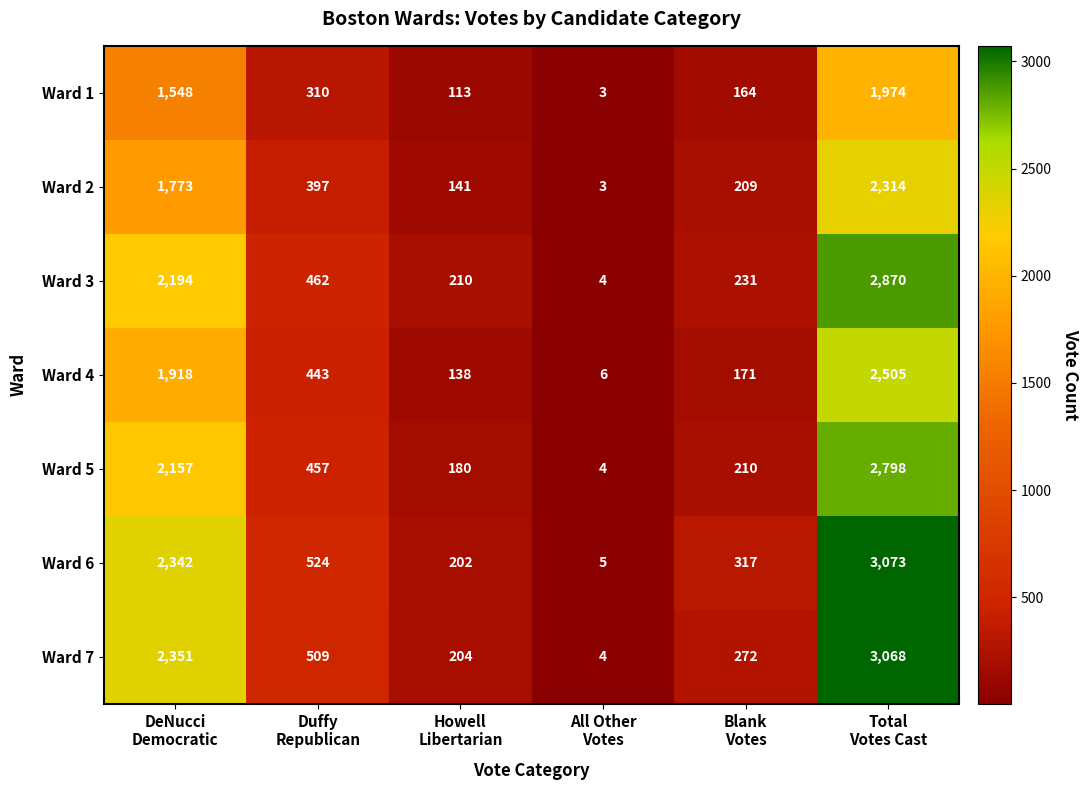

Rank the series by their maximum value, from lowest to highest.

Ward 1, Ward 2, Ward 4, Ward 5, Ward 3, Ward 7, Ward 6